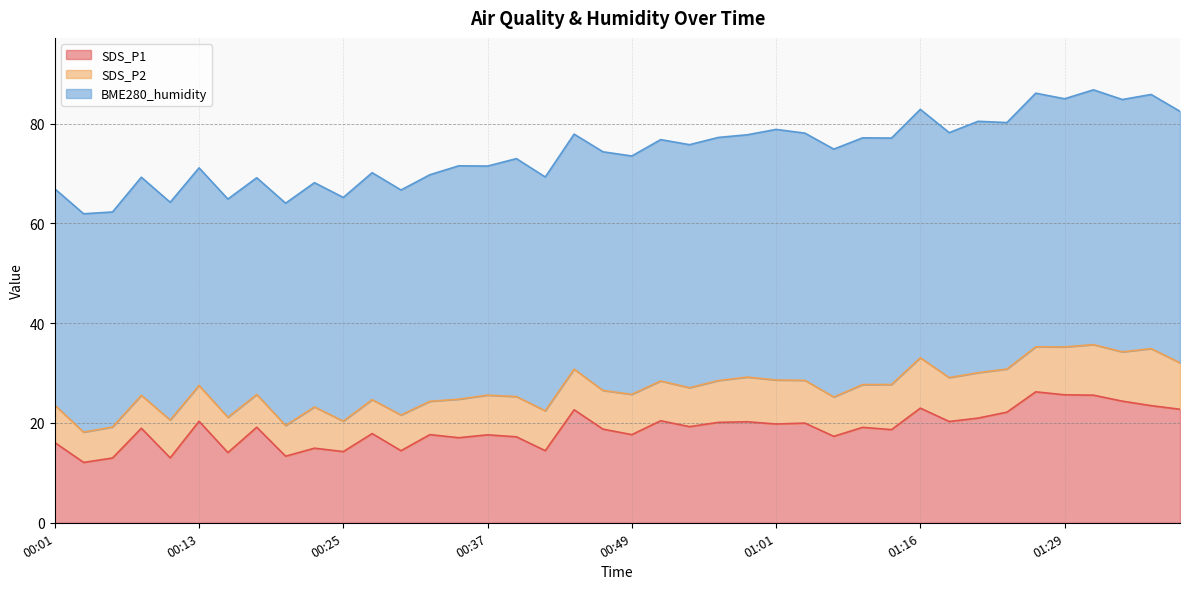

Rank the series by their maximum value, from lowest to highest.

SDS_P2, SDS_P1, BME280_humidity